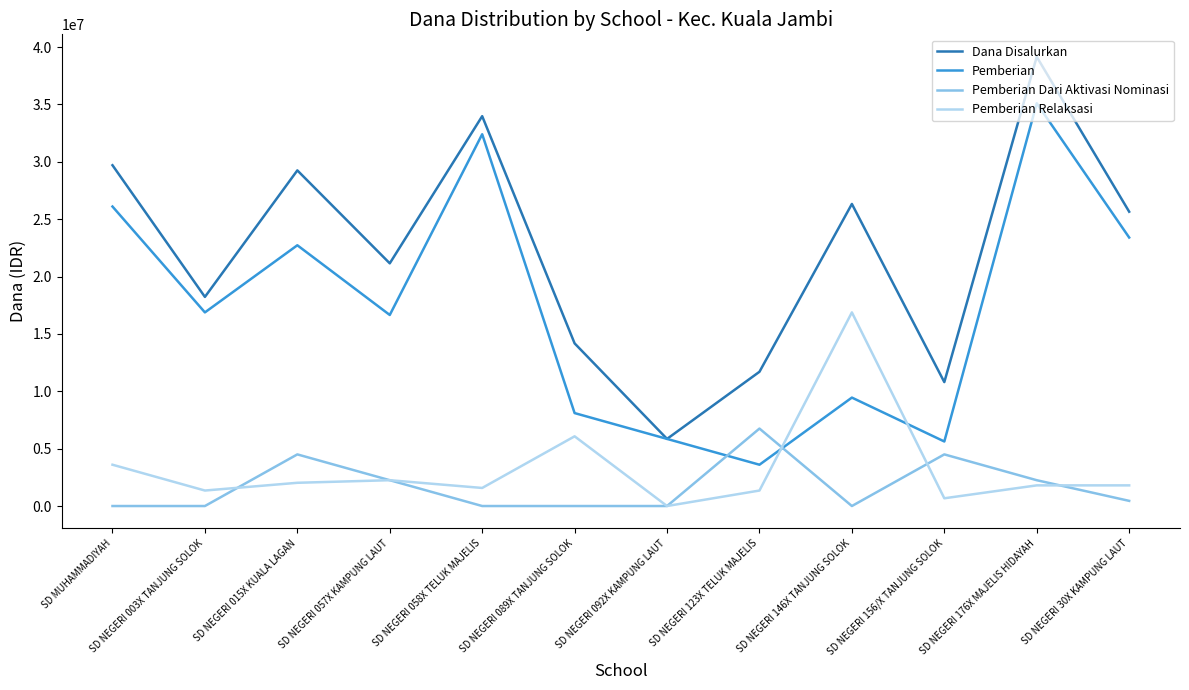

What is the difference between the second highest and second lowest values in the Pemberian series?

26775000